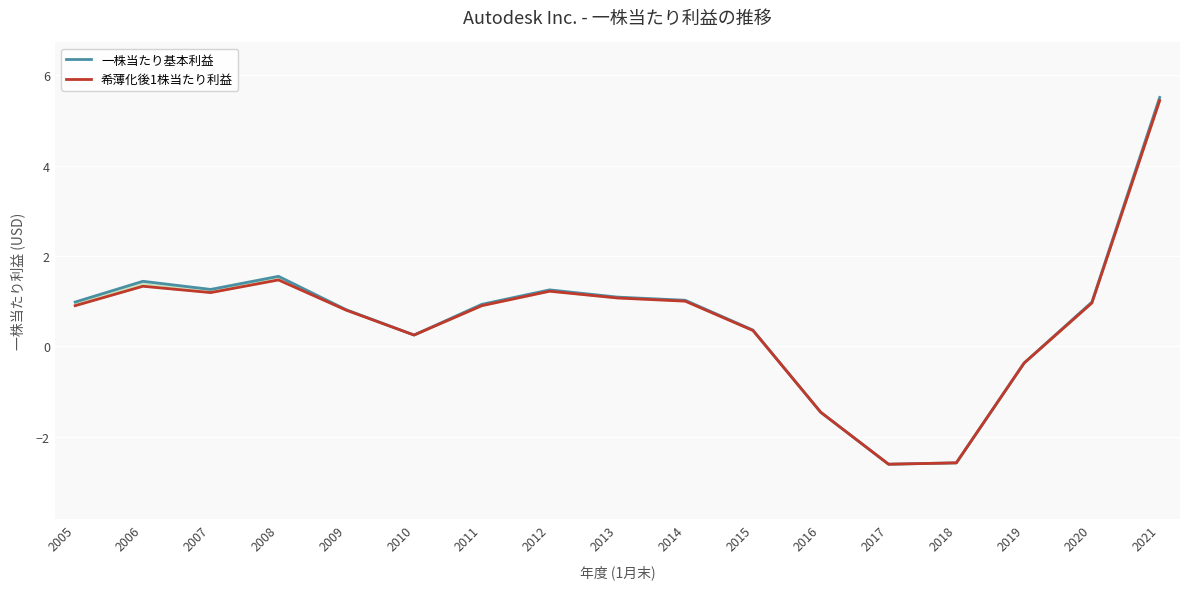

Reading left to right, extract all data points from this chart.

一株当たり基本利益: 1.0	1.4	1.3	1.6	0.8	0.2	0.9	1.2	1.1	1.0	0.4	-1.5	-2.6	-2.6	-0.4	1.0	5.5
希薄化後1株当たり利益: 0.9	1.3	1.2	1.5	0.8	0.2	0.9	1.2	1.1	1.0	0.3	-1.5	-2.6	-2.6	-0.4	1.0	5.4